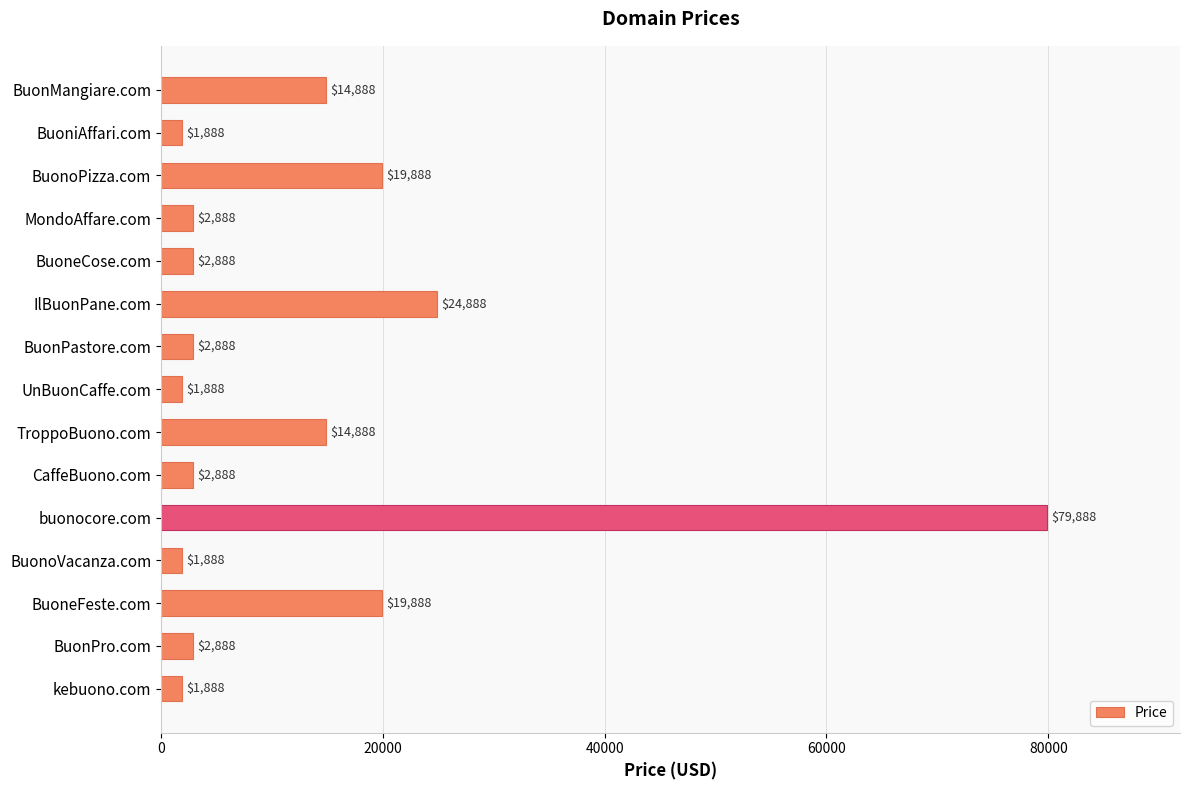

What is the difference between the maximum and minimum values?

78000